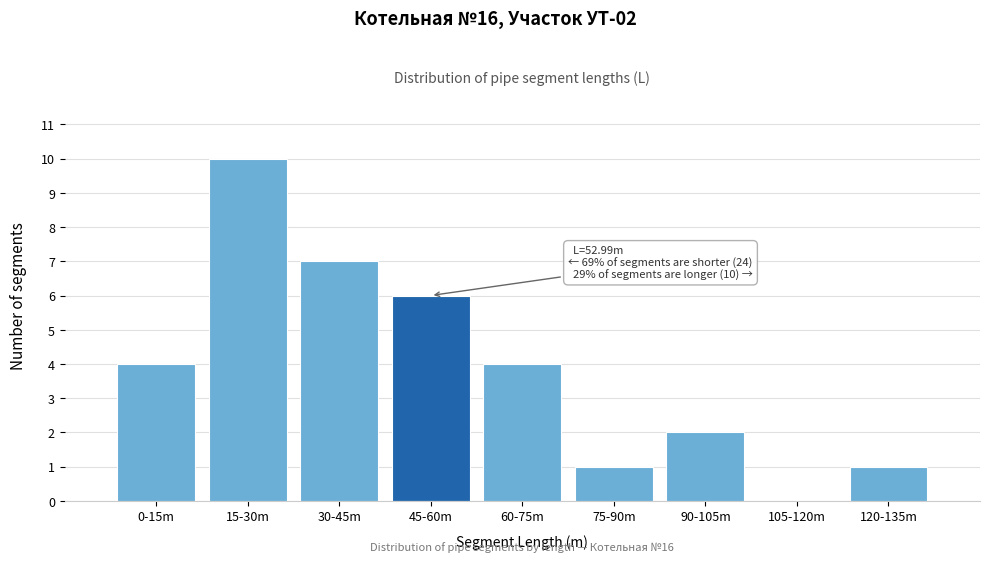

Reading right to left, list all the values displayed in this chart.

120-135m=1	105-120m=0	90-105m=2	75-90m=1	60-75m=4	45-60m=6	30-45m=7	15-30m=10	0-15m=4